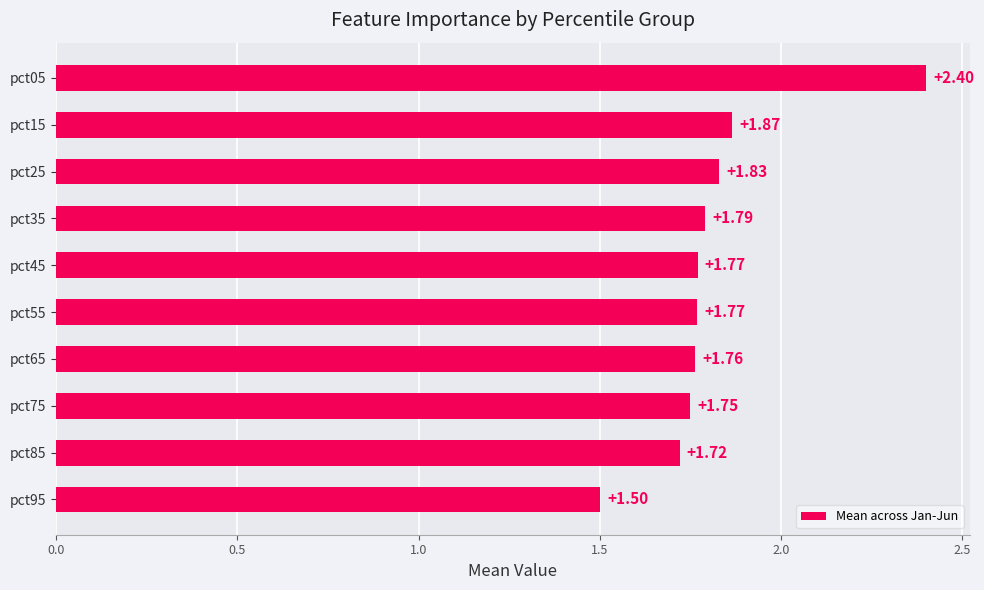

What is the change in value from pct95 to pct25?

+0.3